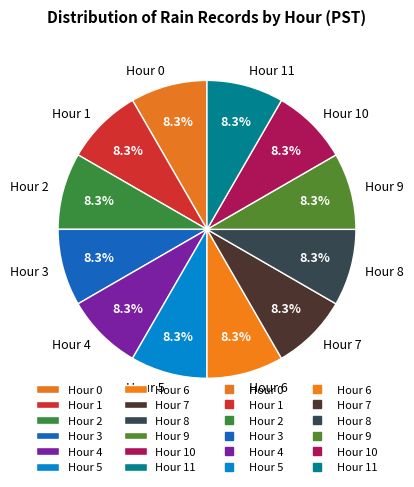

What is the ratio of the value at Hour 10 to the value at Hour 9?

1.0